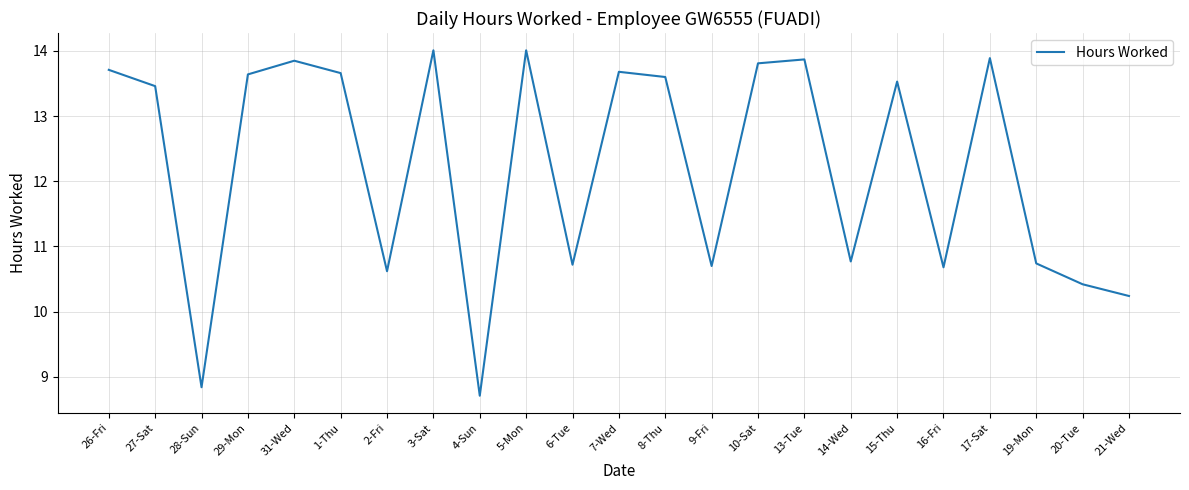

What is the difference between the maximum and minimum values?

5.3